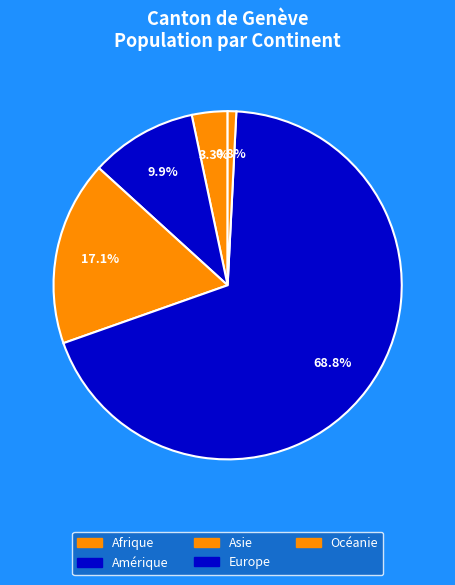

How many segments does this pie chart have?

5